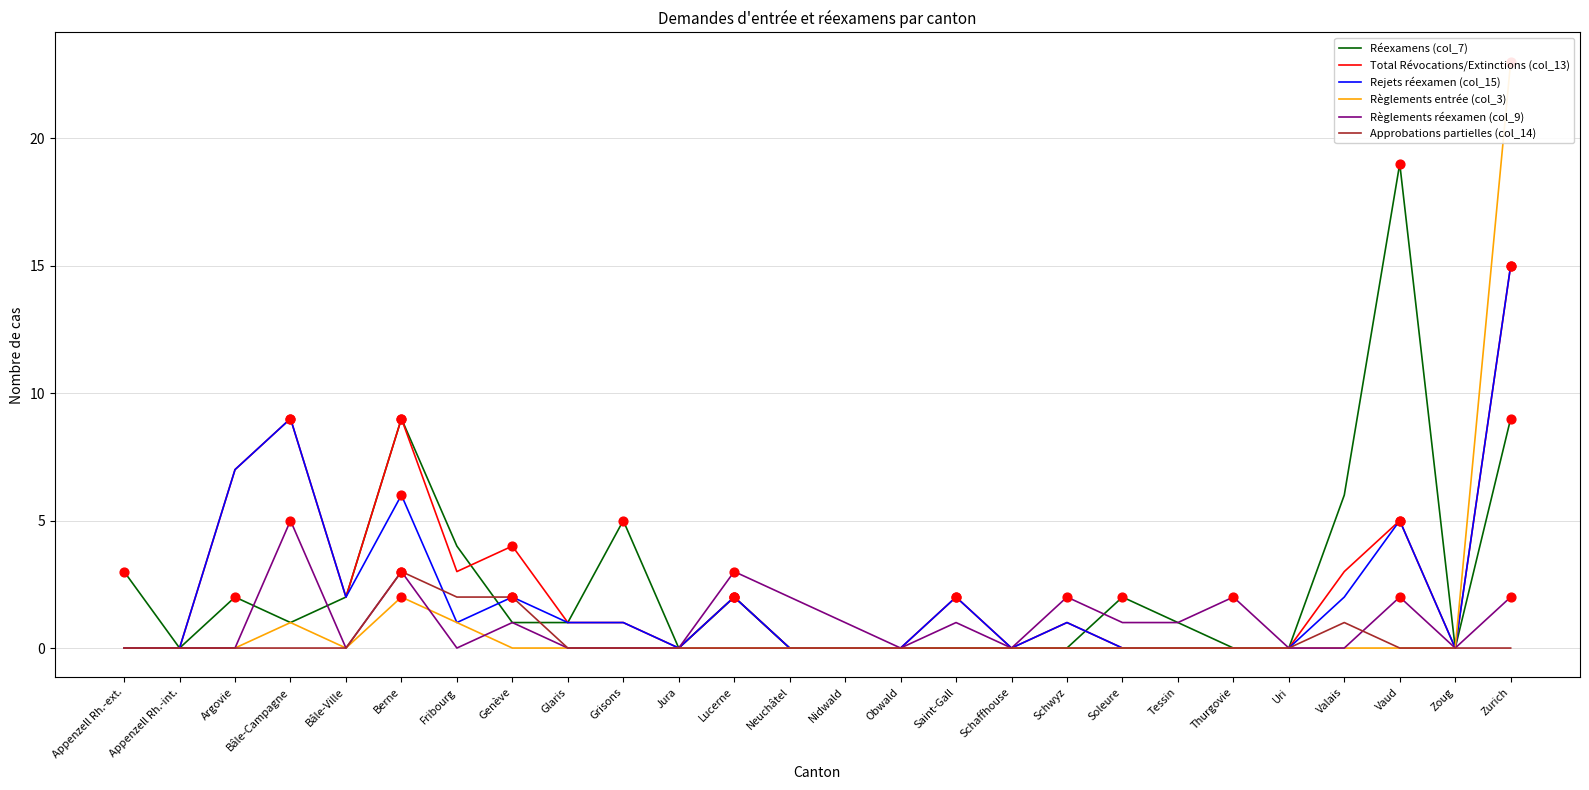

At how many categories does at least one series exceed 5?

6